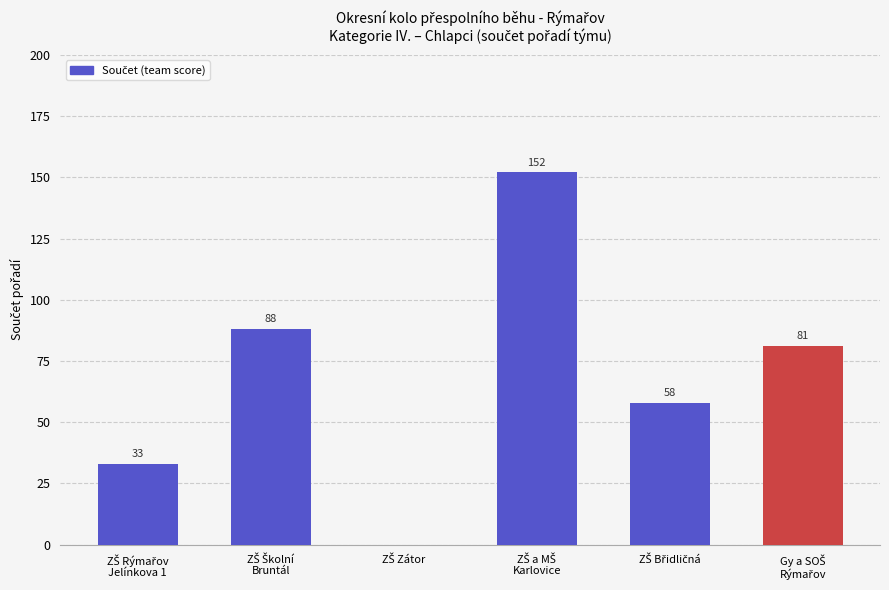

What is the greatest value displayed?

152